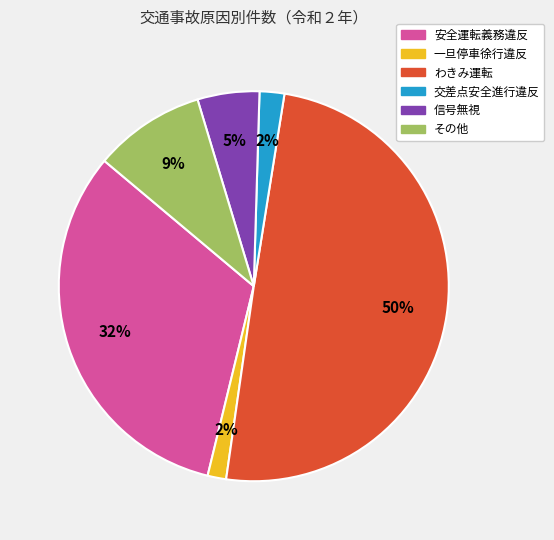

To the nearest percent, what is the difference between the largest and smallest slice percentages?

48%